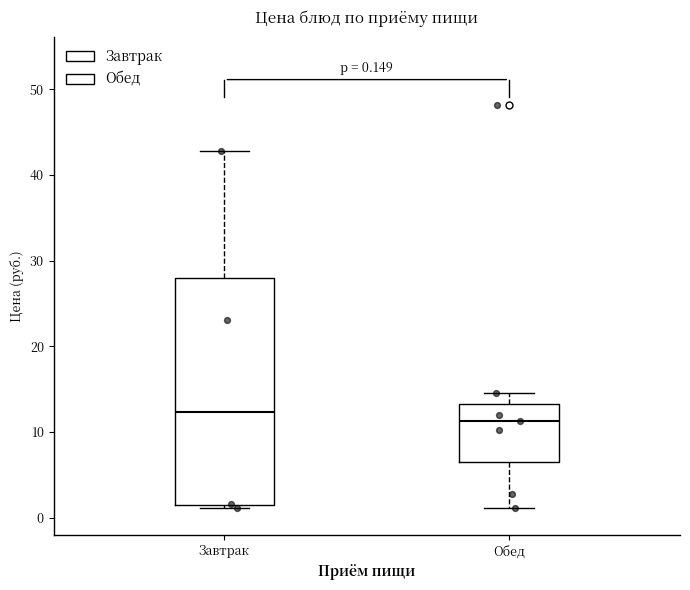

Which box is the tallest, from its lower edge to its upper edge?

Завтрак